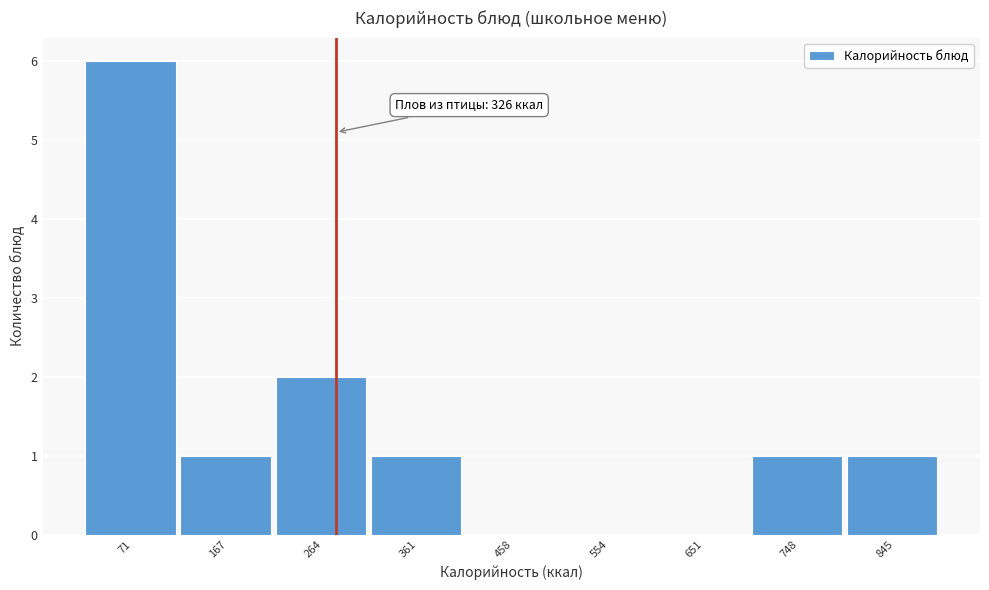

Reading right to left, transcribe all the data shown in this chart.

845=1	748=1	651=0	554=0	458=0	361=1	264=2	167=1	71=6